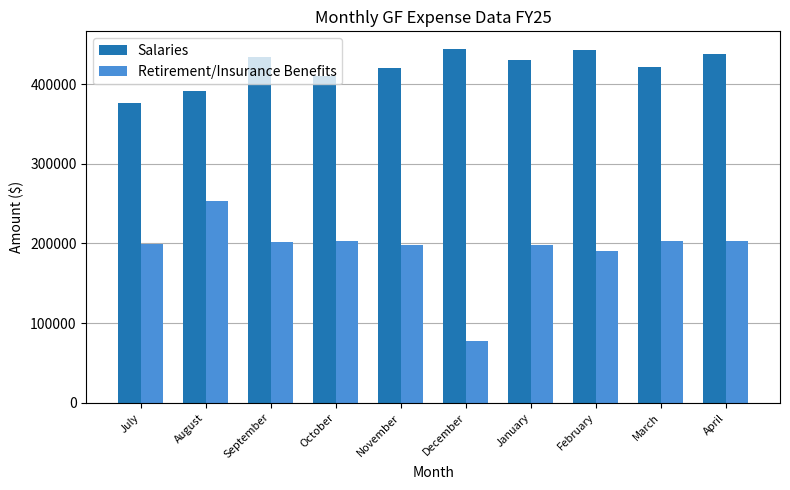

Which series has the largest total across all categories?

Salaries